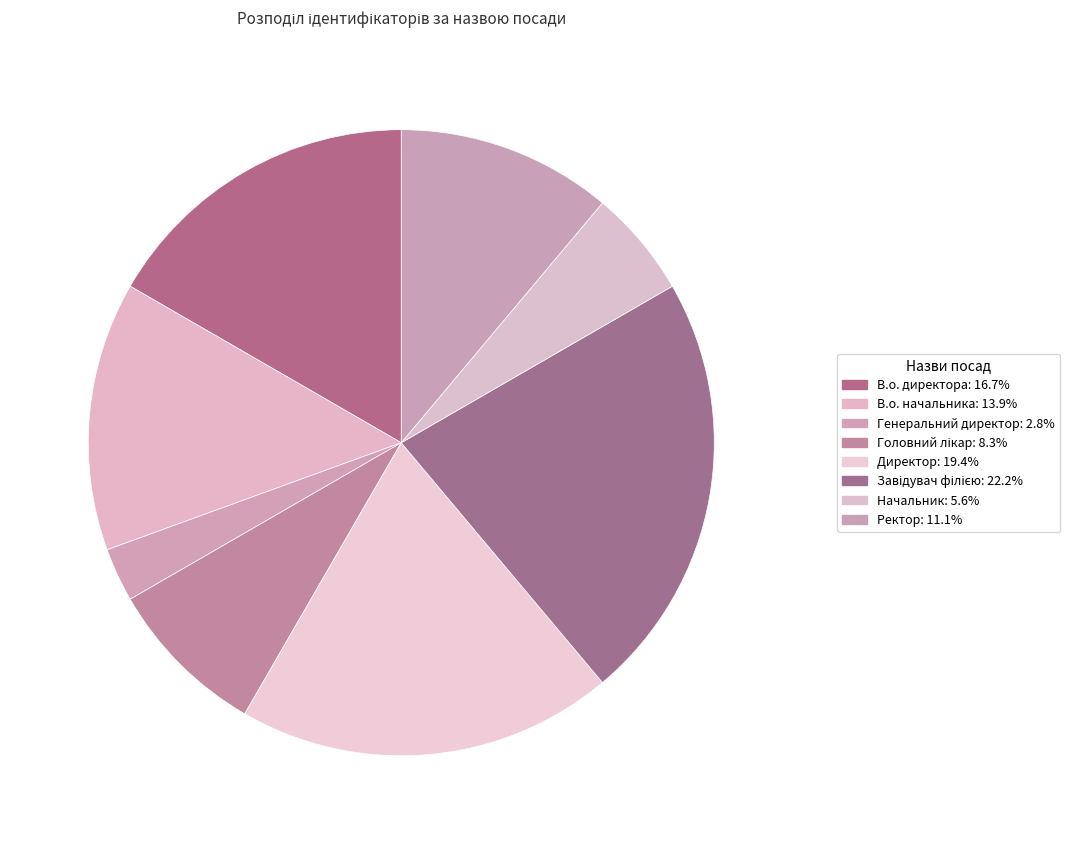

What percentage is the Начальник slice, to the nearest percent?

6%